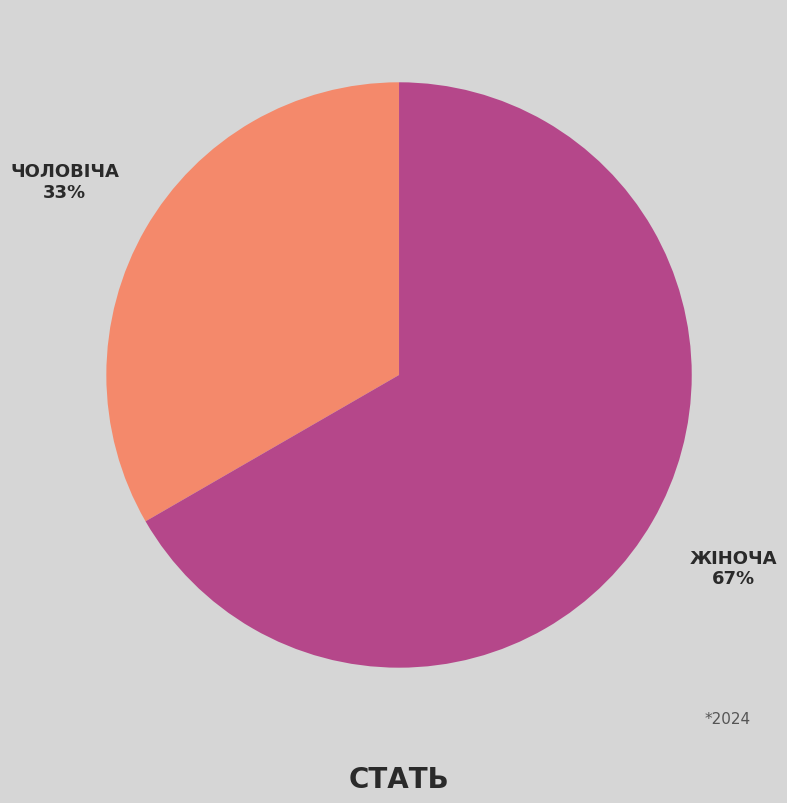

Count the number of slices in the pie.

2